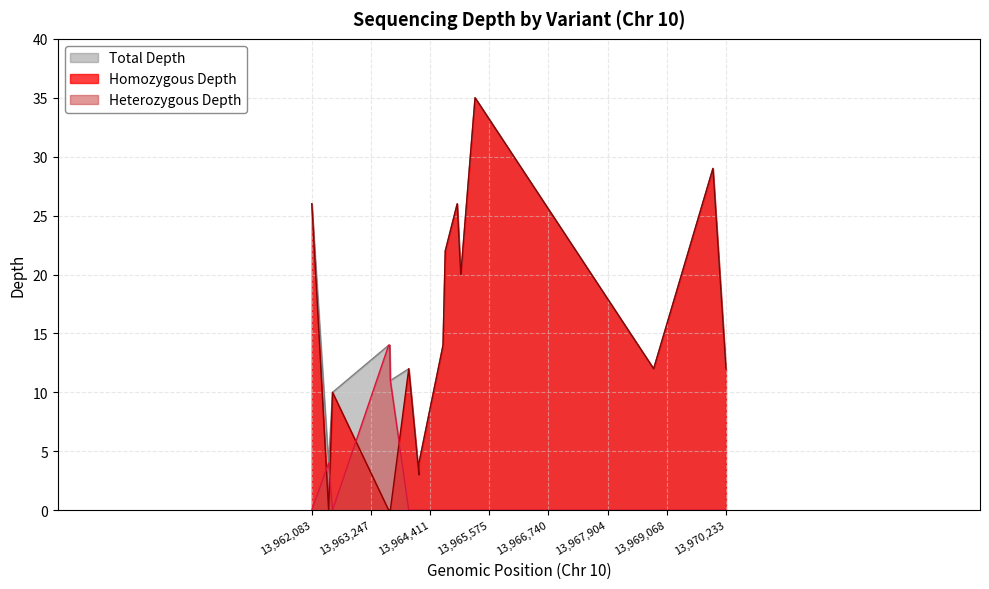

Rank the series by their average value, from lowest to highest.

Heterozygous Depth, Homozygous Depth, Total Depth